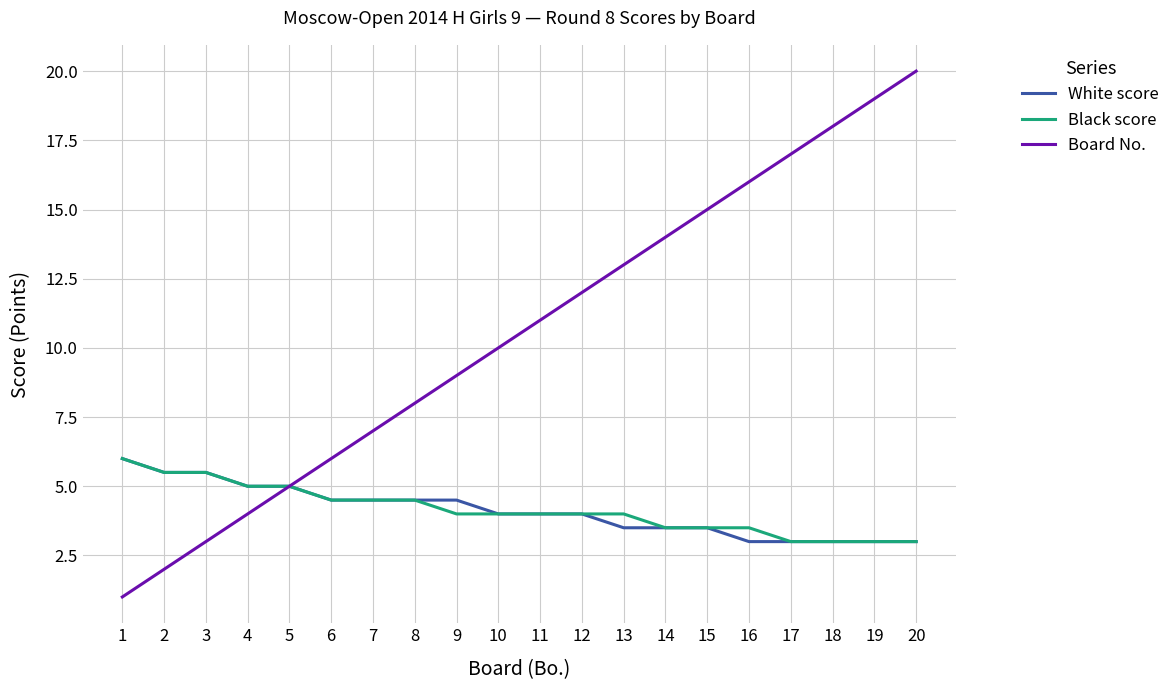

Which series has the largest total across all categories?

Board No.